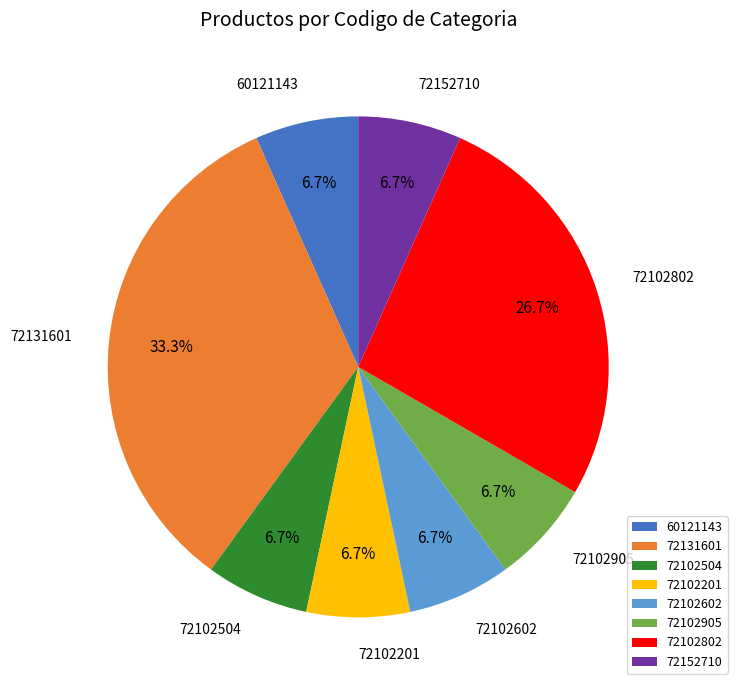

Does 72131601 represent more than half of the total?

No